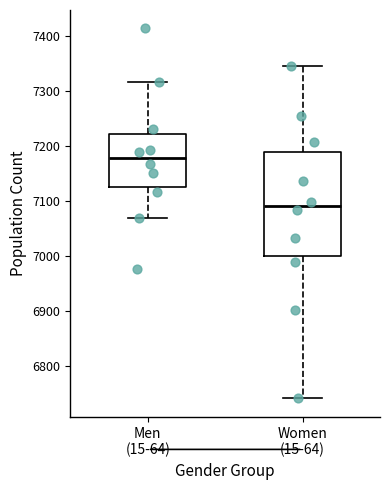

Comparing the boxes themselves (not the whiskers), which one is the tallest?

Women (15-64)